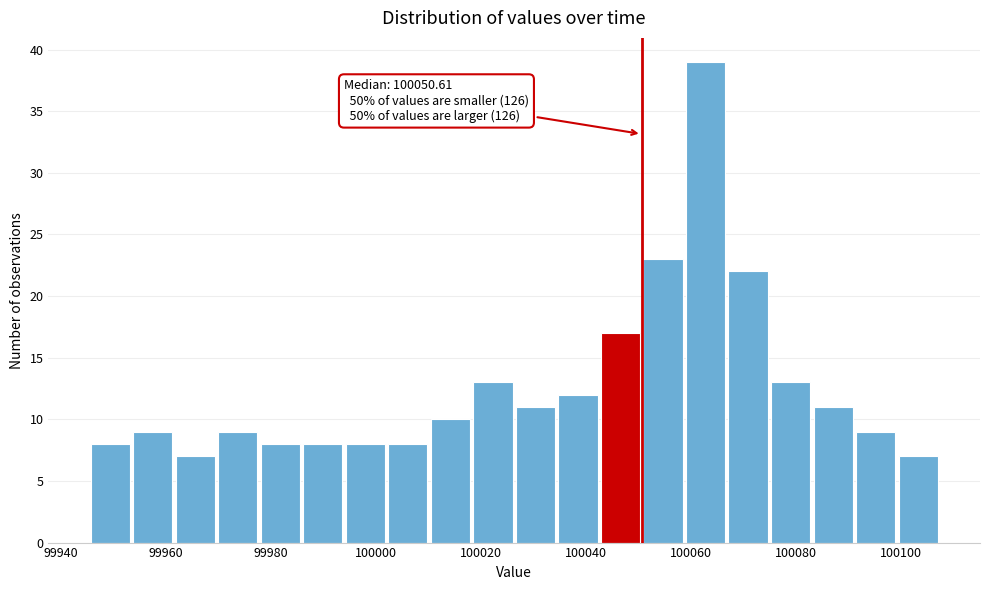

Over which range of the x-axis is the bar tallest?

100060 to 100068